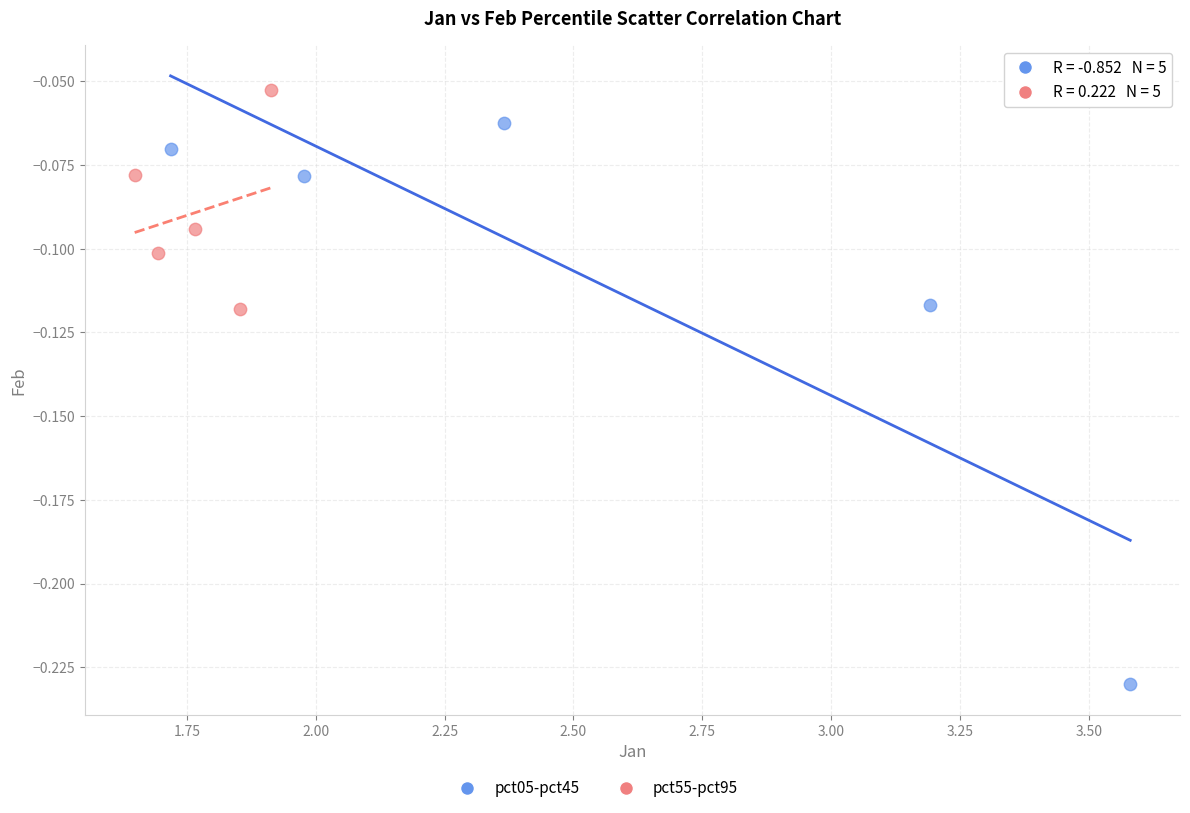

Which series contains the highest Y value?

pct55-pct95